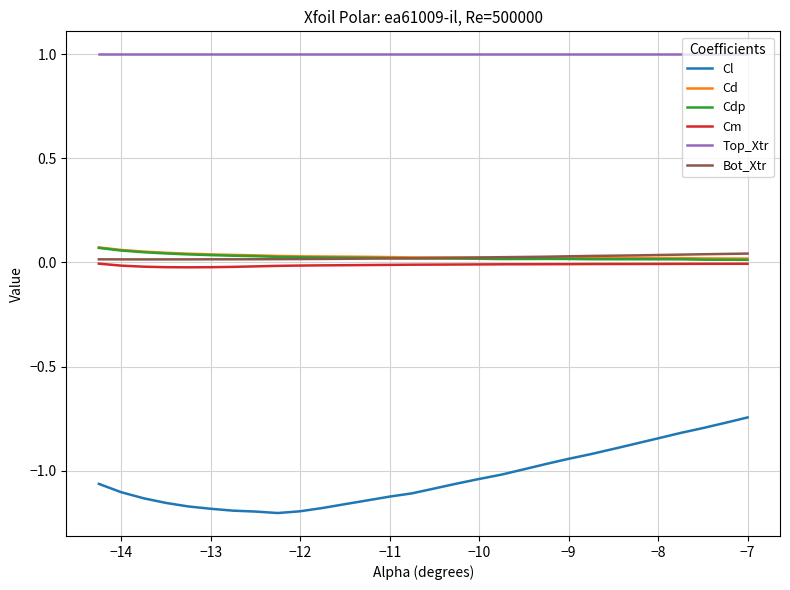

What is the maximum value shown in the chart?

1.0